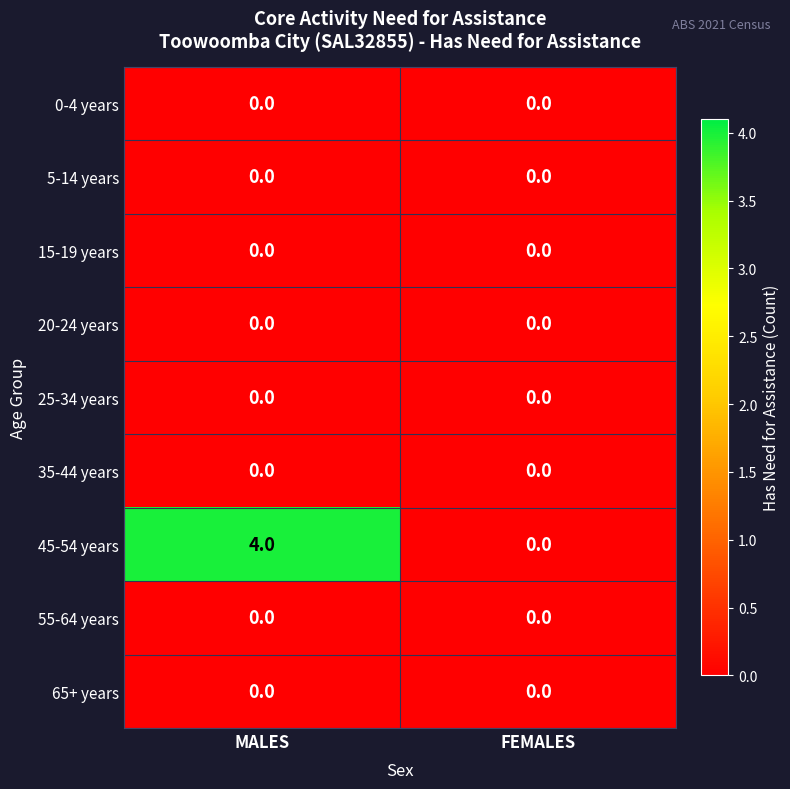

What is the maximum value shown in the chart?

4